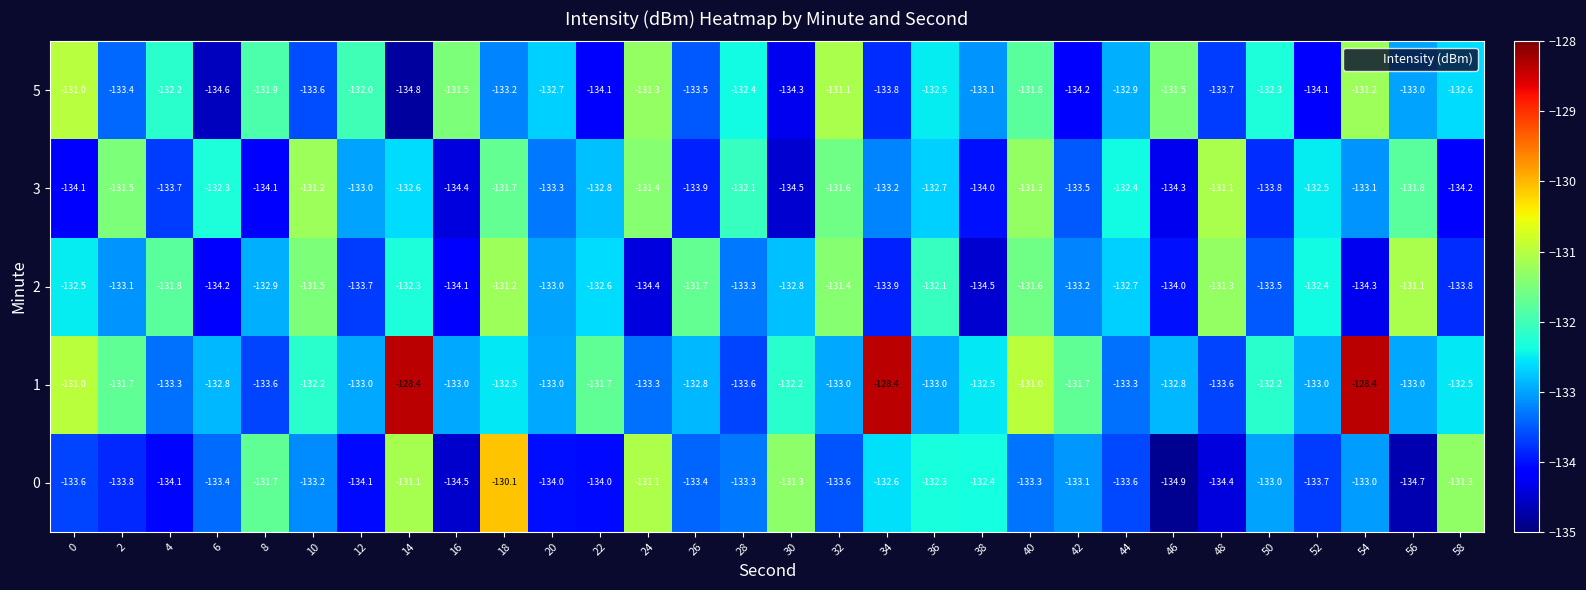

Which series has the largest total across all categories?

1